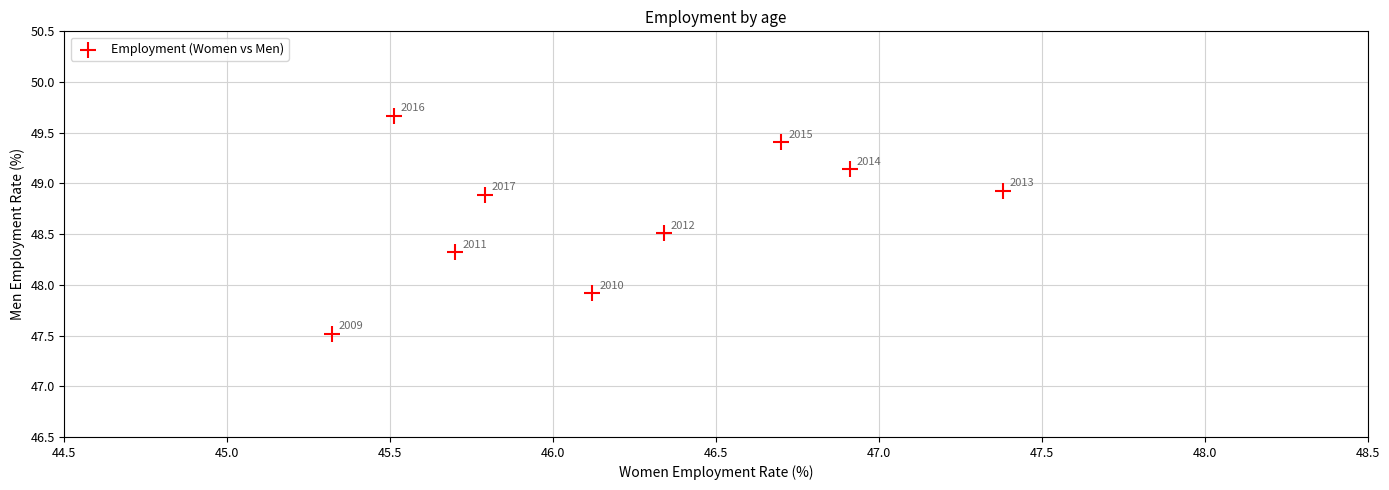

What is the range of X values (max minus min)?

2.1